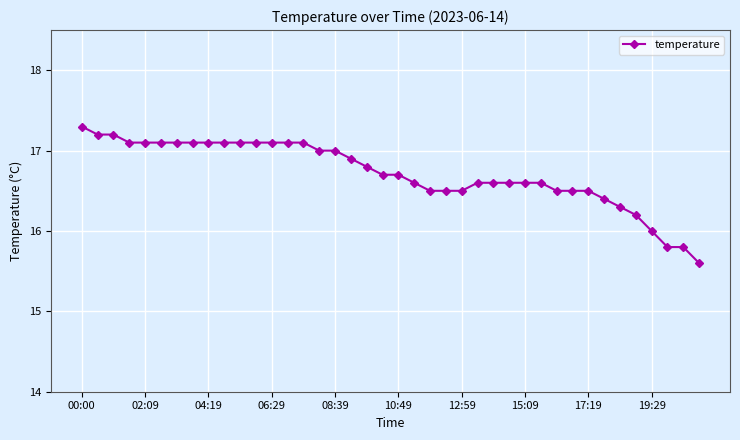

How many lines are shown in the chart?

1